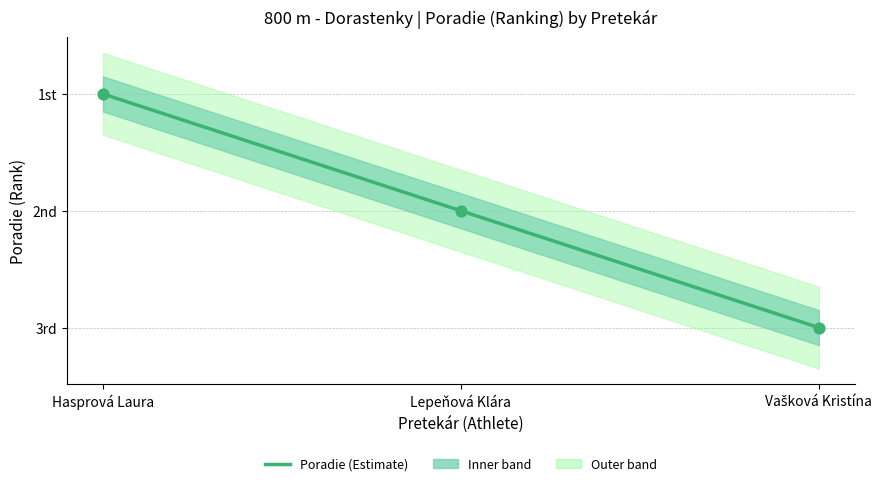

Which has a higher value, Lepeňová Klára or Vašková Kristína?

Vašková Kristína